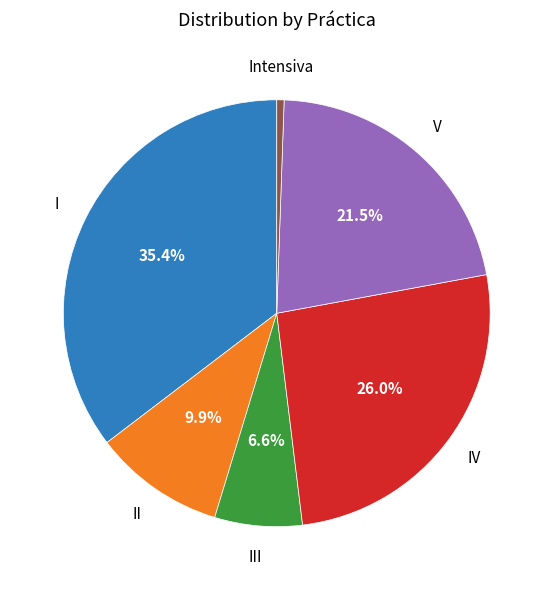

To the nearest percent, what portion does Intensiva represent?

1%